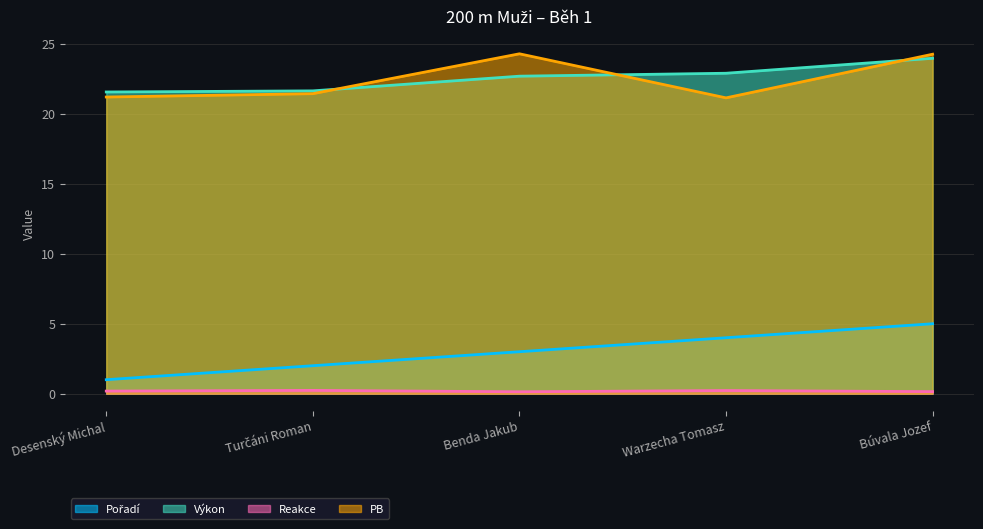

What is the sum of the PB values at Warzecha Tomasz and Turčáni Roman?

42.6